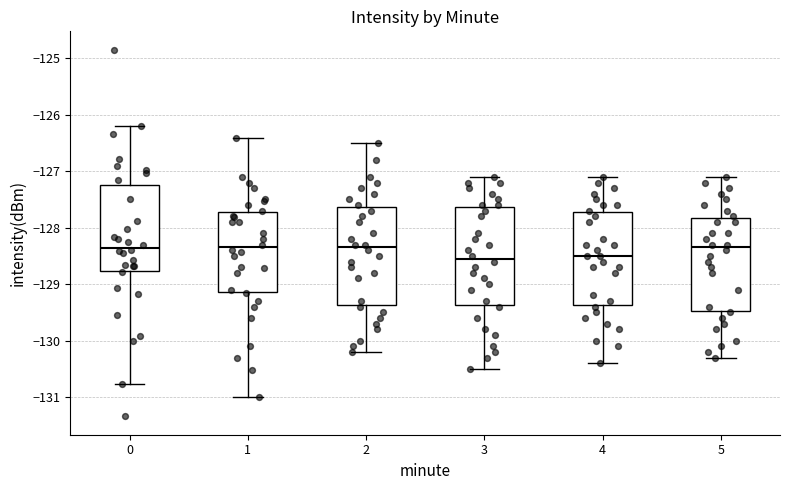

Reading left to right, transcribe this box plot: for each box, give where its median line is, the range the box spans, and where its two whiskers end, as read against the y-axis. The values are not printed on the chart, so give them approximately, as read against the axis.

0: median -128.4, box -128.8 to -127.2, whiskers -130.8 to -126.2
1: median -128.3, box -129.1 to -127.7, whiskers -131.0 to -126.4
2: median -128.3, box -129.4 to -127.6, whiskers -130.2 to -126.5
3: median -128.5, box -129.4 to -127.6, whiskers -130.5 to -127.1
4: median -128.5, box -129.4 to -127.7, whiskers -130.4 to -127.1
5: median -128.3, box -129.5 to -127.8, whiskers -130.3 to -127.1